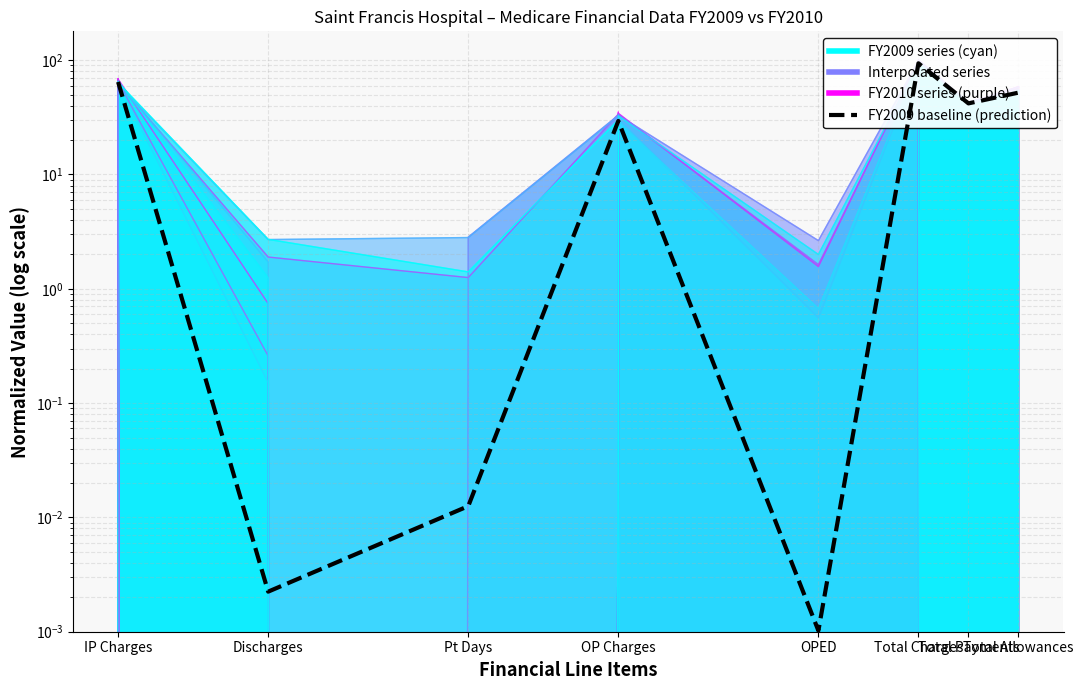

Where is the first local minimum?

Discharges